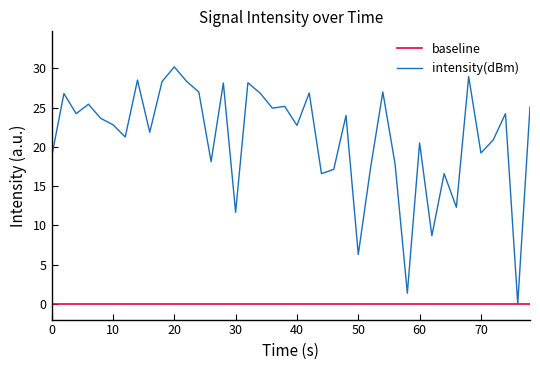

Is this an area chart (filled region under the line)?

No